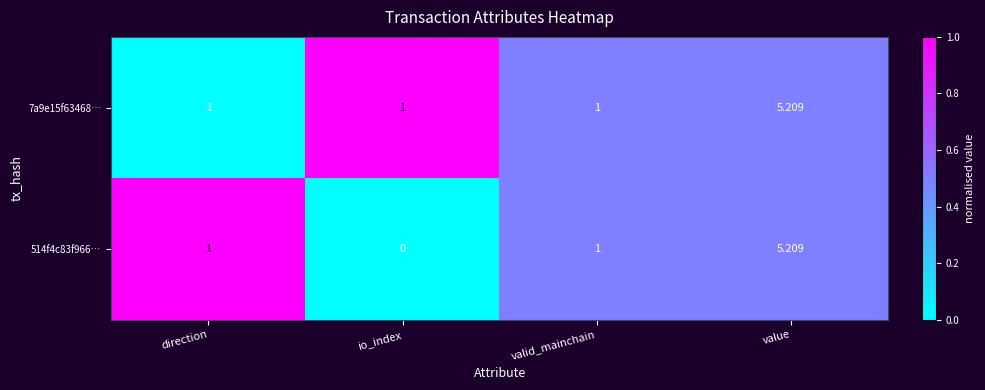

At which label does 7a9e15f63468… reach its peak?

value